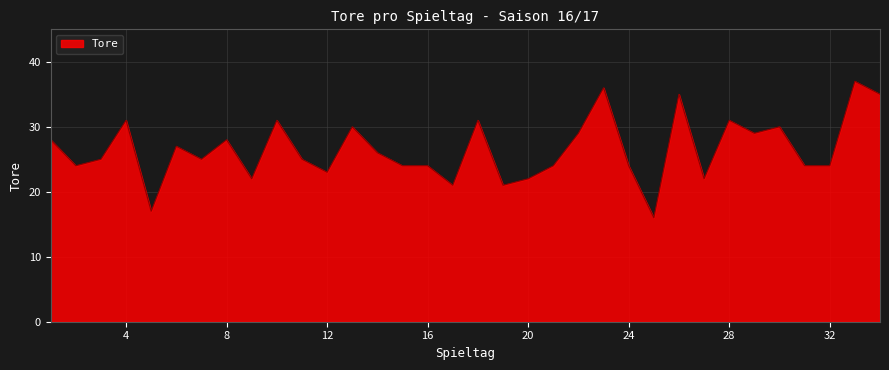

What is the difference between the second highest and second lowest values?

19